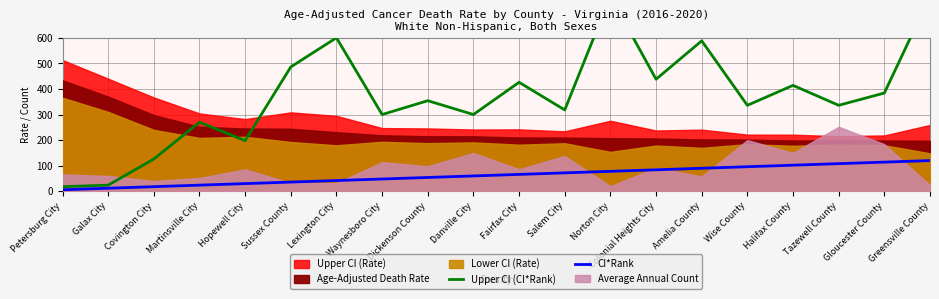

True or false: Upper CI (CI*Rank) and CI*Rank intersect in this chart.

False